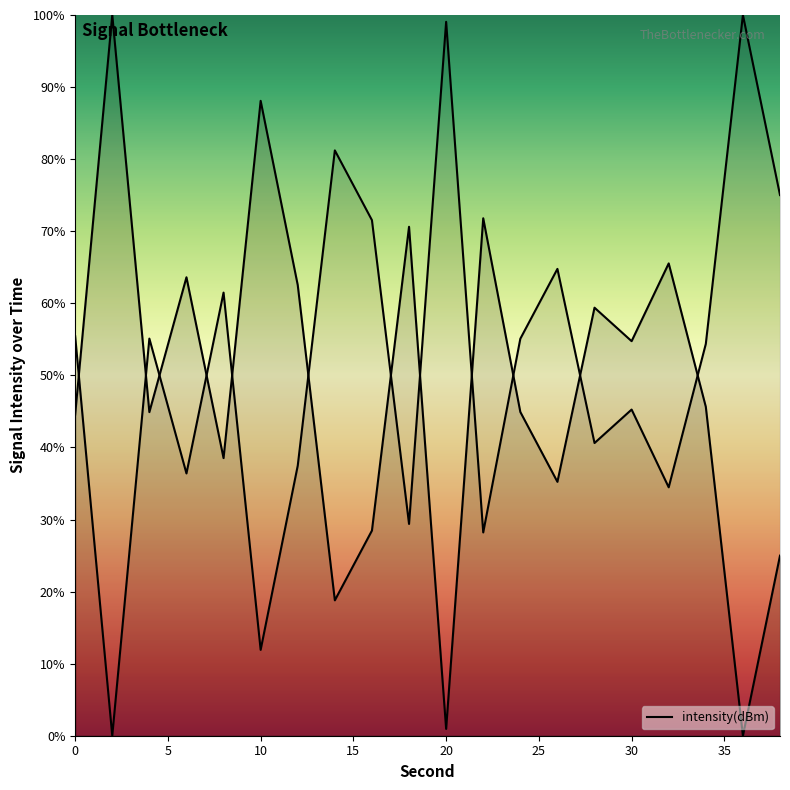

What is the ratio of the value at 18 to the value at 0?

1.6